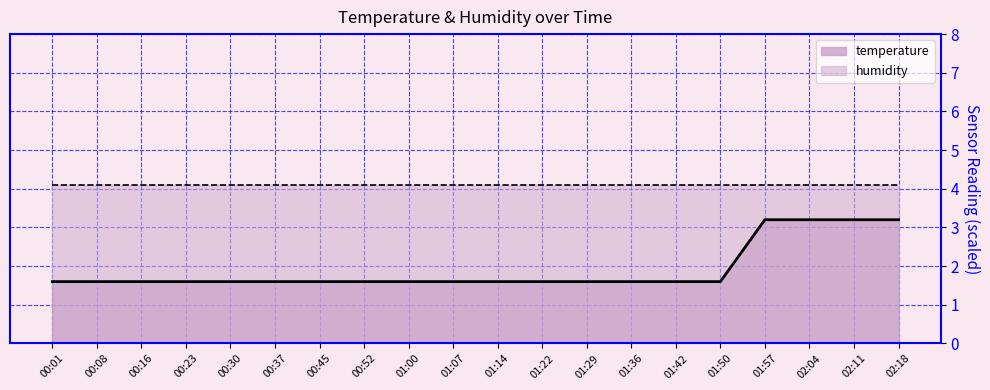

Rank the categories by value from highest to lowest.

01:57, 02:04, 02:11, 02:18, 00:01, 00:08, 00:16, 00:23, 00:30, 00:37, 00:45, 00:52, 01:00, 01:07, 01:14, 01:22, 01:29, 01:36, 01:42, 01:50